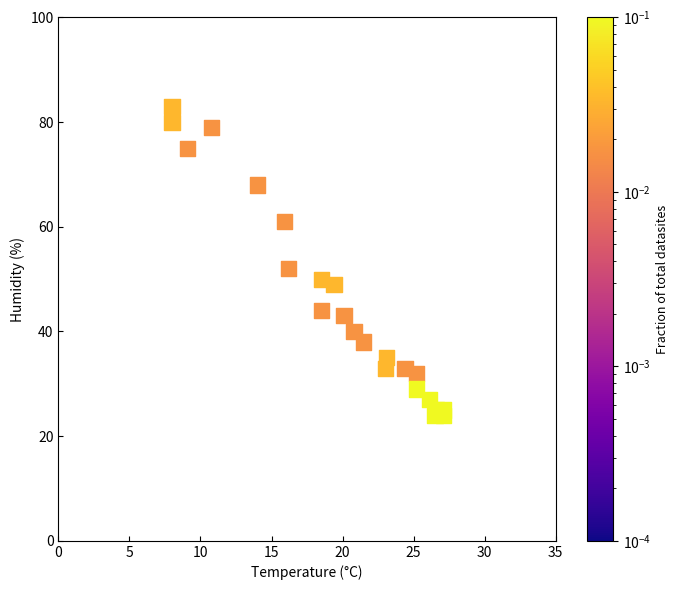

What is the range of Y values (max minus min)?

59